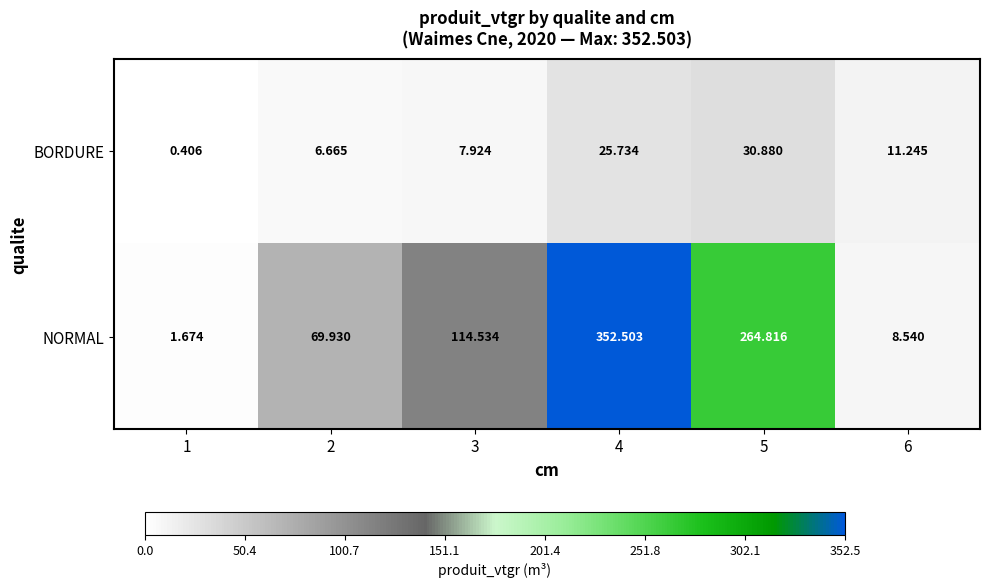

Is the value of NORMAL at 5 greater than the value of BORDURE at 1?

Yes